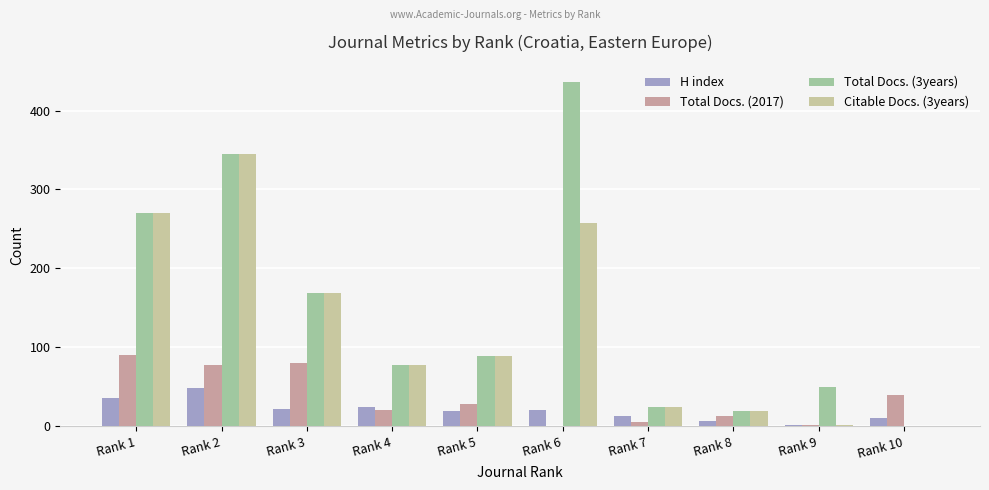

How many distinct data groups are displayed?

4